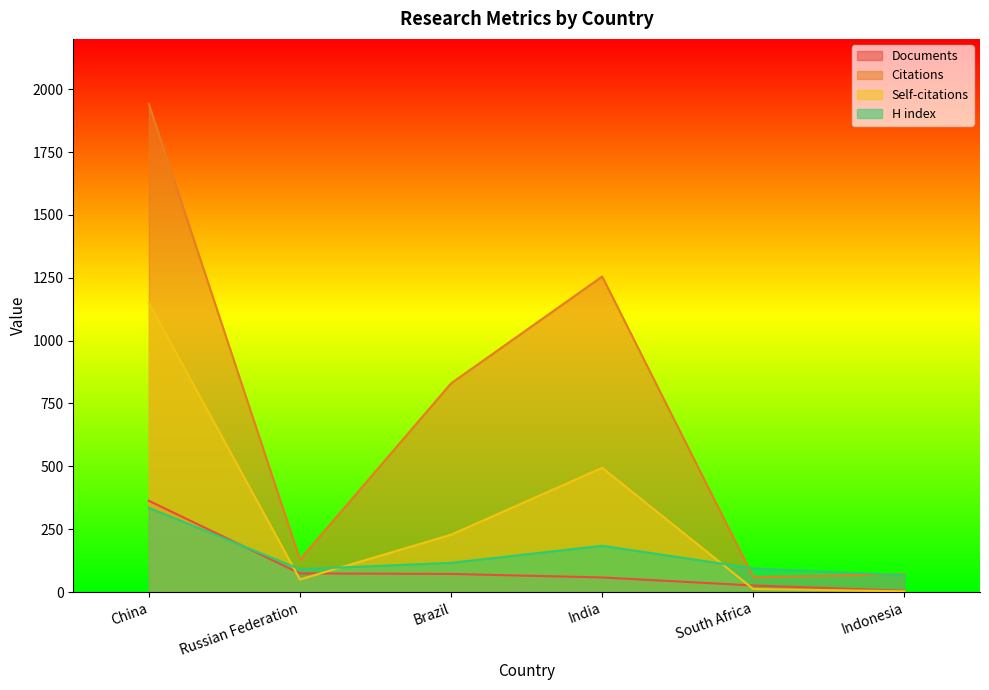

What is the value of the Self-citations point at the 1st from the left?

1150